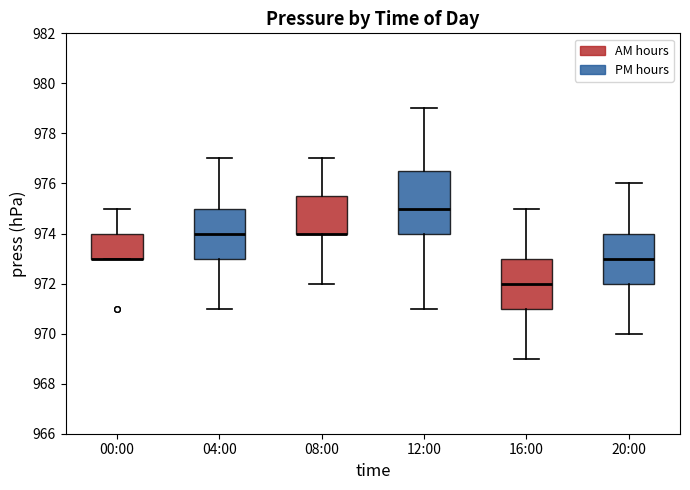

Comparing the boxes themselves (not the whiskers), which one is the tallest?

12:00